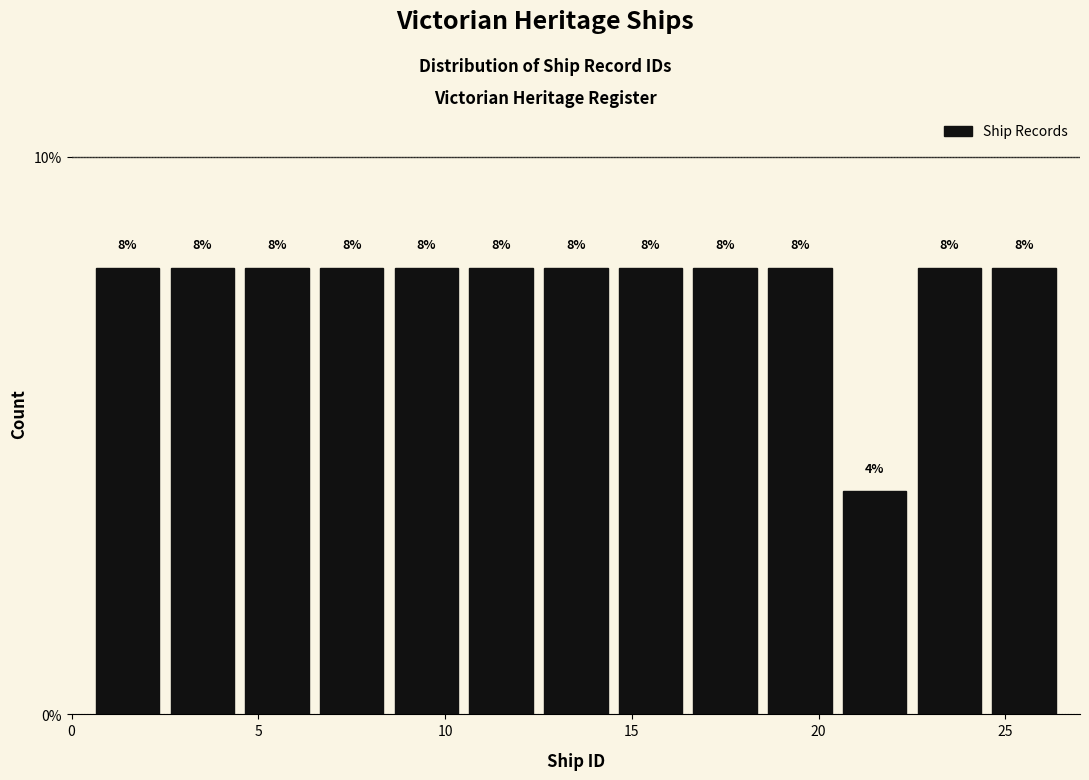

Reading left to right, transcribe this chart: for each bar, give the range it covers on the x-axis and its height.

0.5 to 2.5: 8
2.5 to 4.5: 8
4.5 to 6.5: 8
6.5 to 8.5: 8
8.5 to 10.5: 8
10.5 to 12.5: 8
12.5 to 14.5: 8
14.5 to 16.5: 8
16.5 to 18.5: 8
18.5 to 20.5: 8
20.5 to 22.5: 4
22.5 to 24.5: 8
24.5 to 26.5: 8